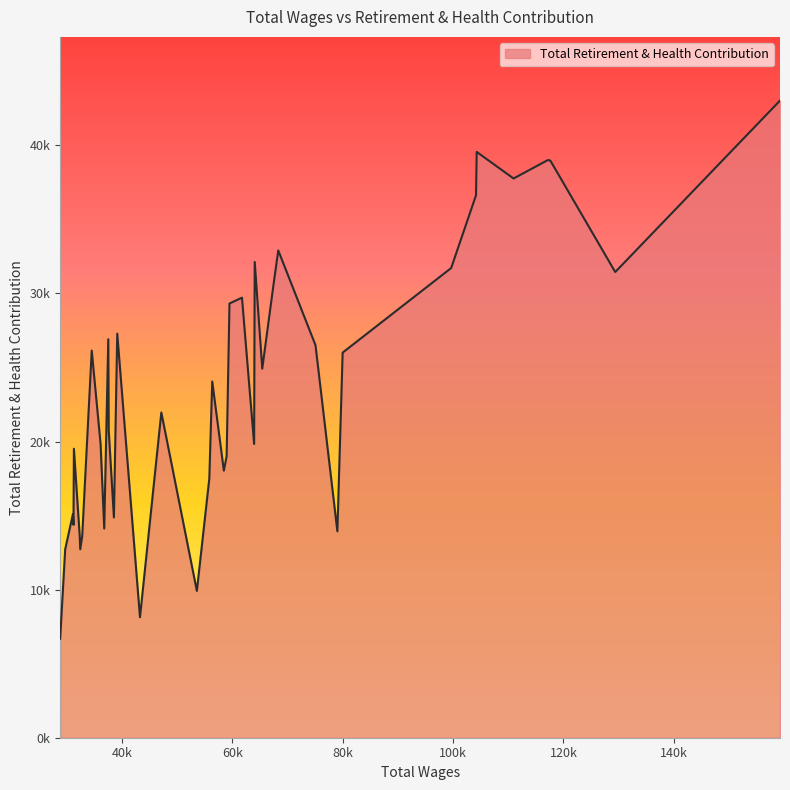

What is the minimum value shown in the chart?

6684